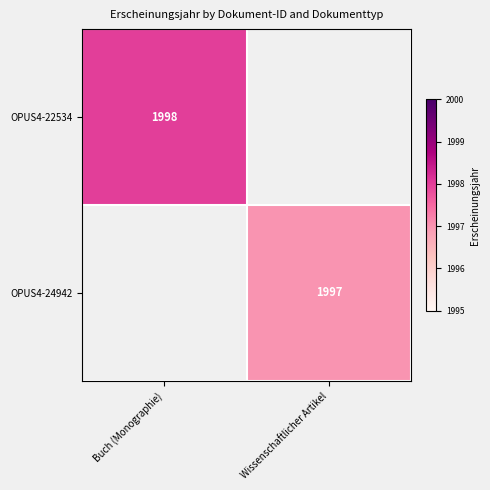

Count the number of categories in the chart.

2